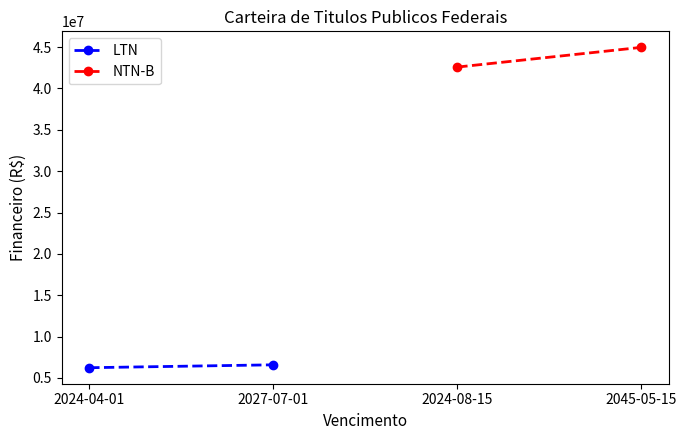

The value of NTN-B at 2045-05-15 is 77157972.7. True or false?

False